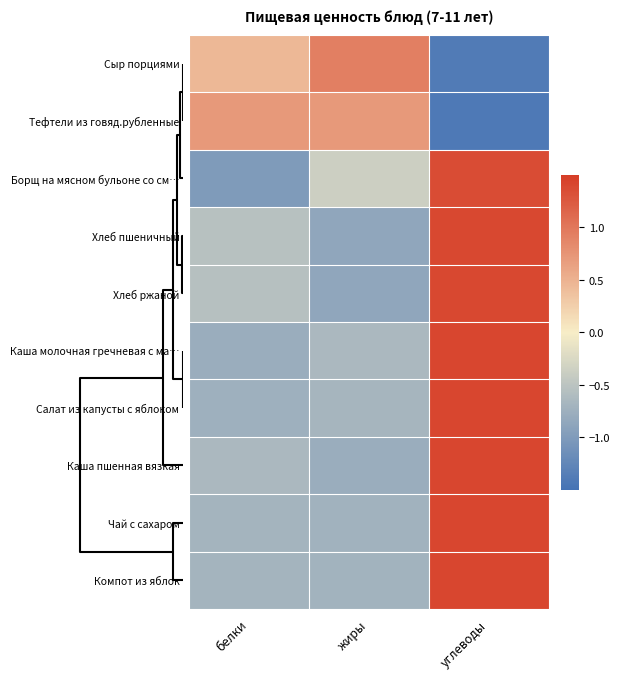

Rank the series by their maximum value, from lowest to highest.

row_1, row_0, row_2, row_3, row_4, row_5, row_7, row_6, row_8, row_9